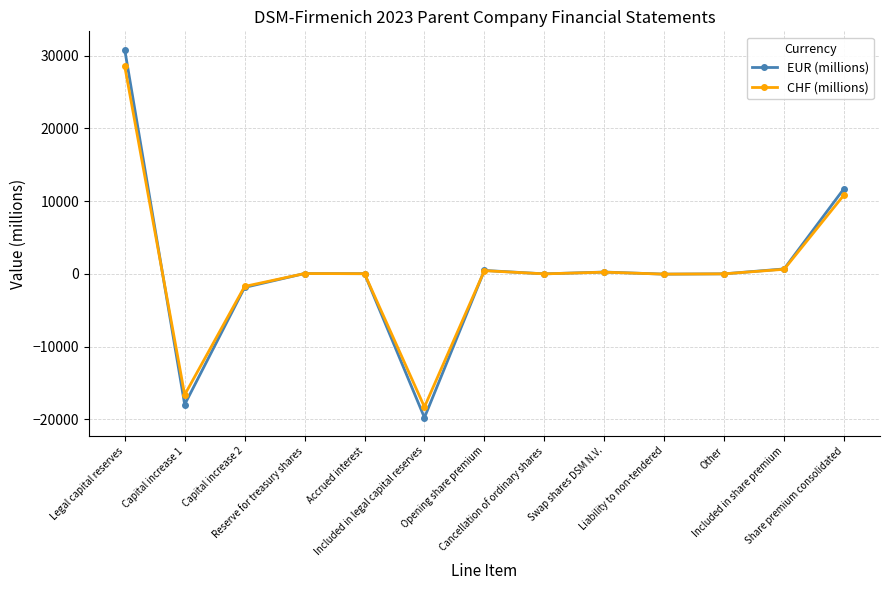

Rank the series by their maximum value, from lowest to highest.

CHF (millions), EUR (millions)